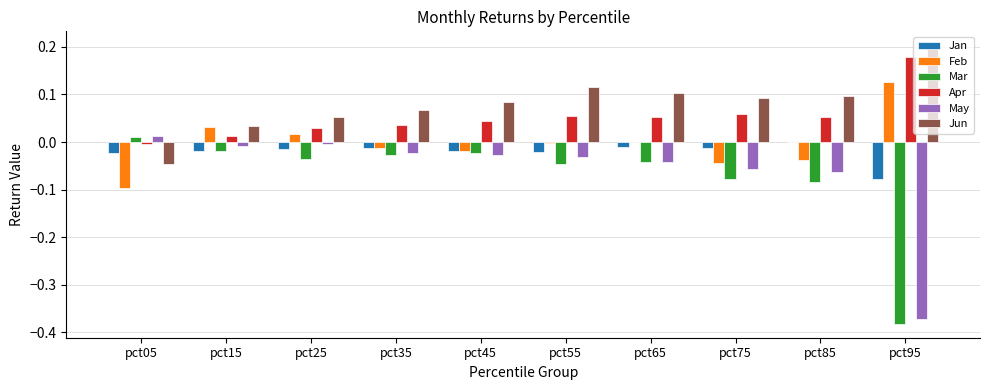

Between pct05 and pct65, which series saw the biggest shift?

Jun